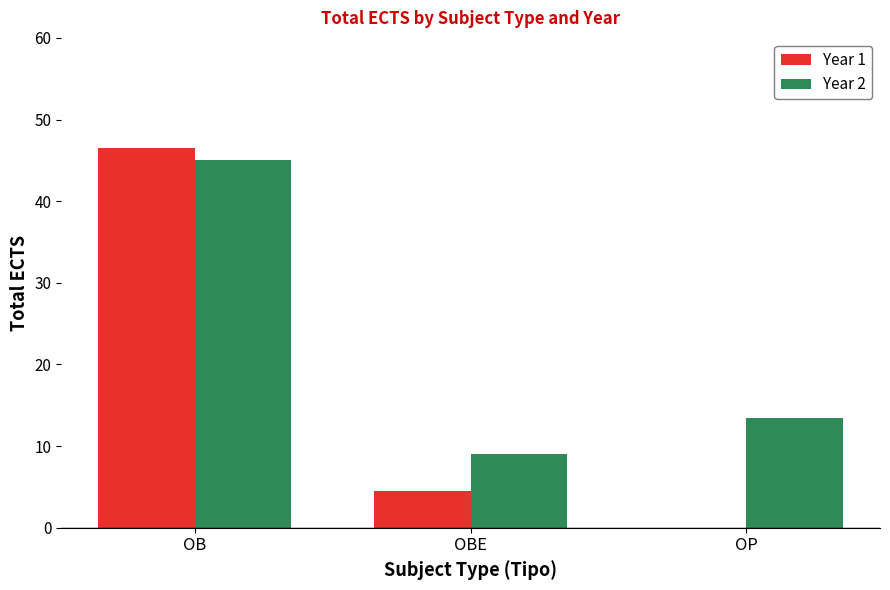

Which series changed the most between OB and OP?

Year 1